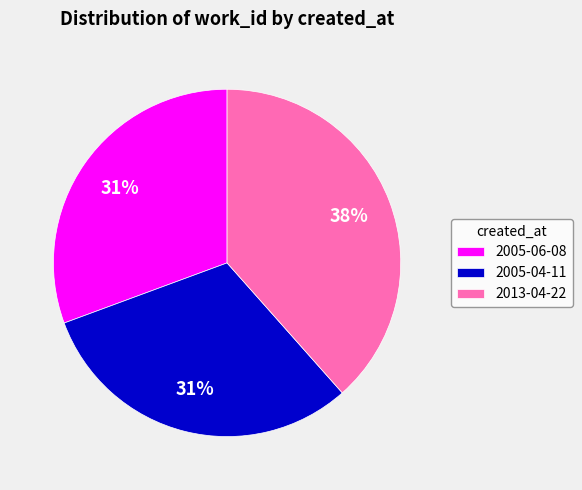

What is the largest slice in the pie chart?

2013-04-22